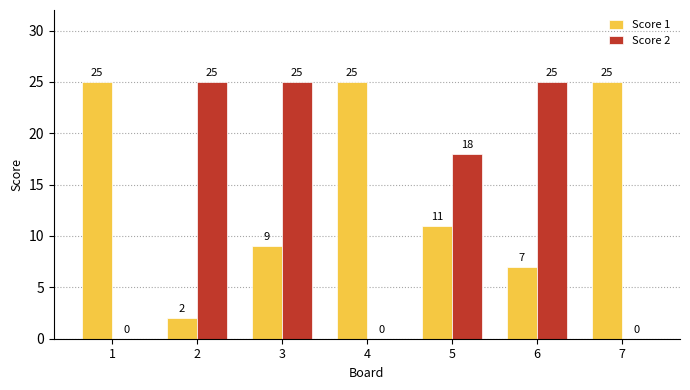

Read the Score 1 value at 1, to the nearest 5.

25